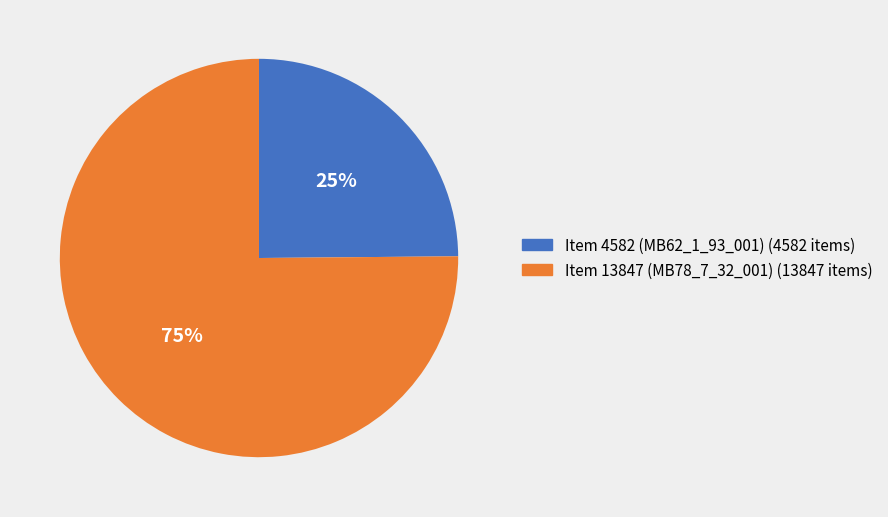

Does Item 4582 (MB62_1_93_001) account for over 50% of the chart?

No